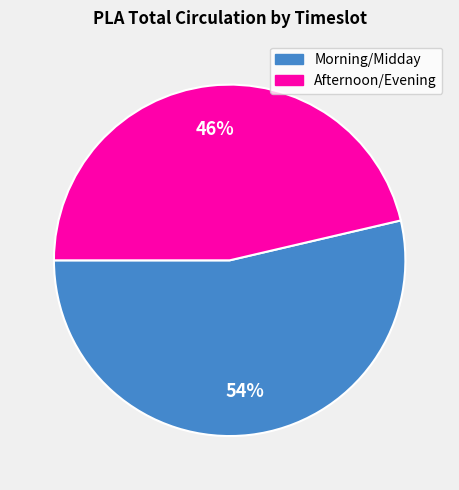

Is there any slice that represents more than half of the pie?

Yes